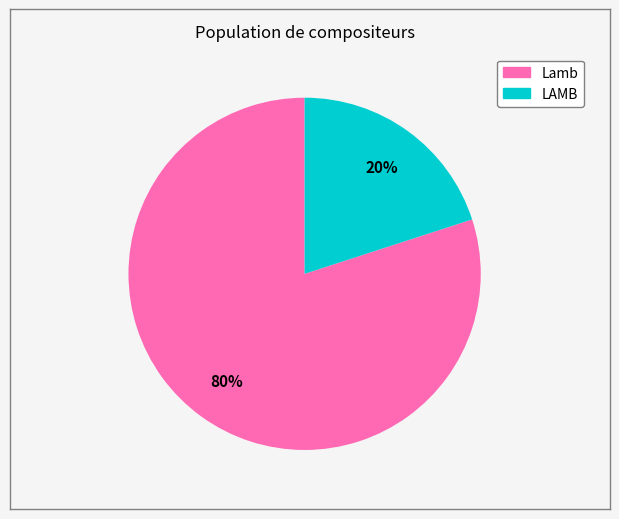

Combined, do Lamb and LAMB account for over 50%?

Yes